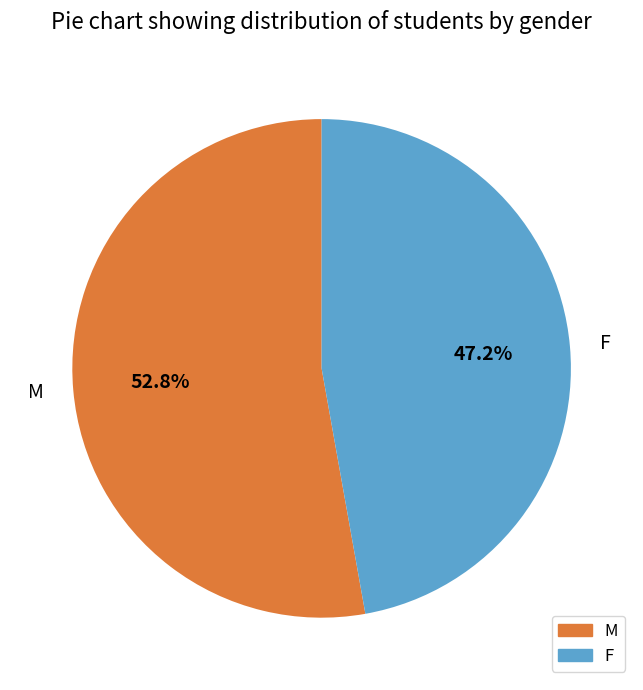

Count the number of slices in the pie.

2